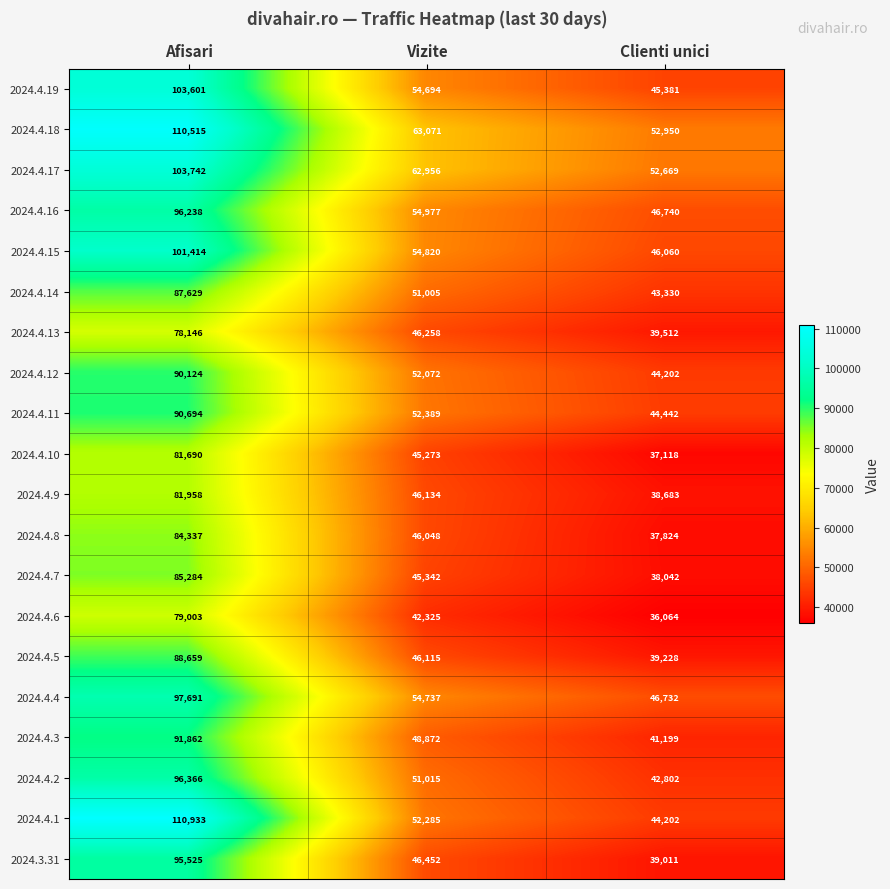

Which series has the widest spread of values?

2024.4.1